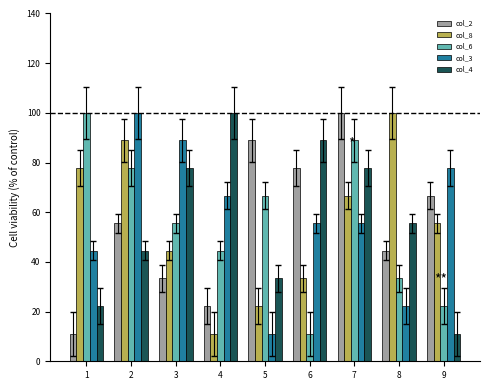

How many data points in col_4 are above 55?

5